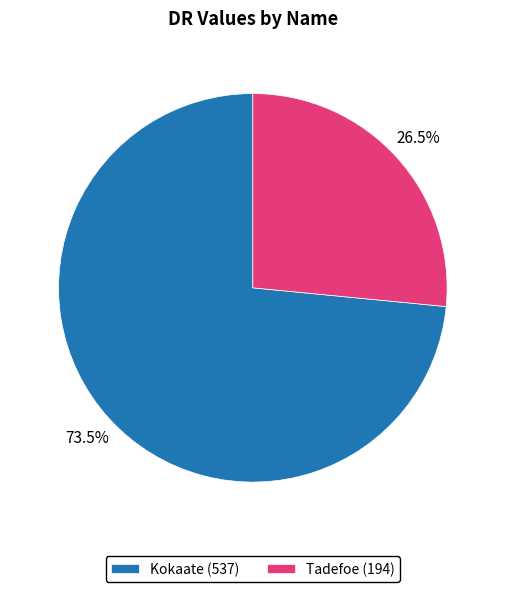

To the nearest percent, what is the combined percentage of Tadefoe and Kokaate?

100%